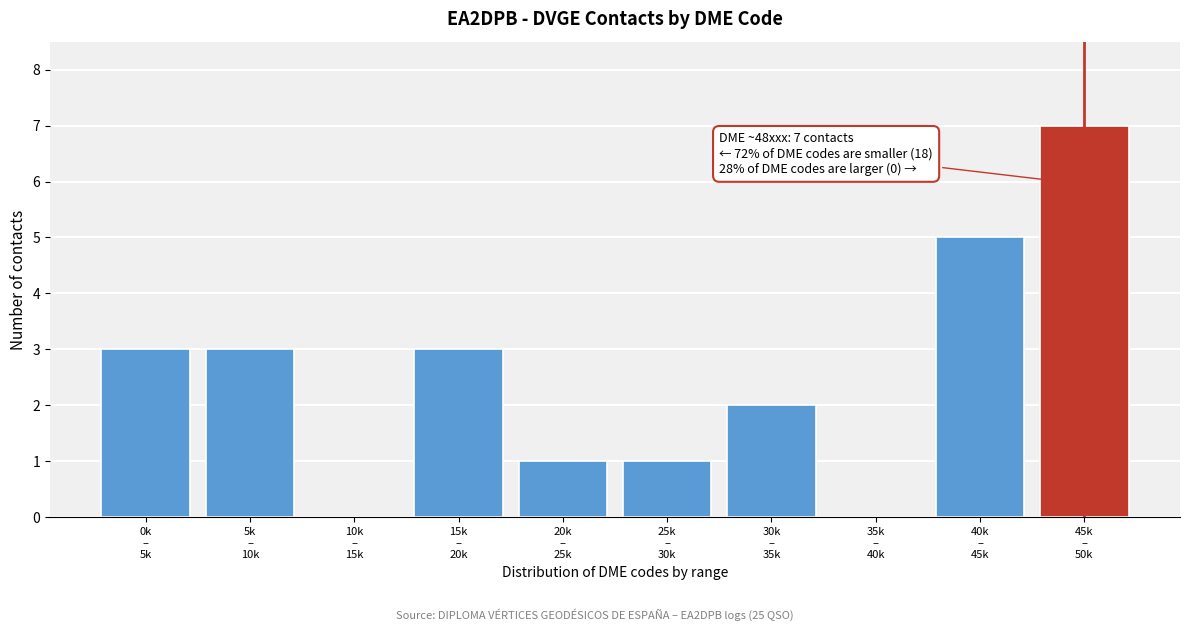

What is the greatest value displayed?

7